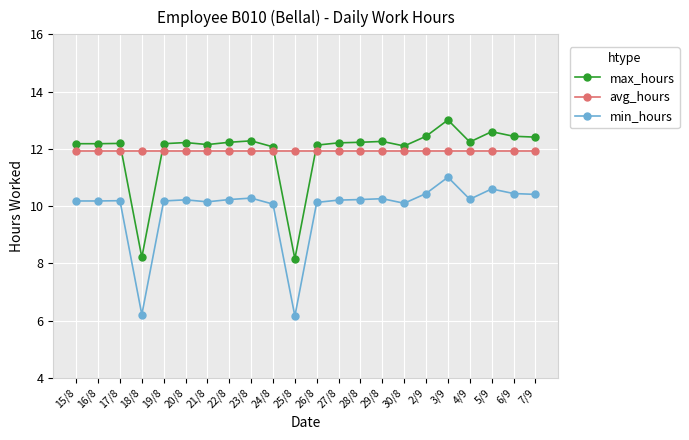

What is the difference between the highest and lowest values at 24/8?

2.0